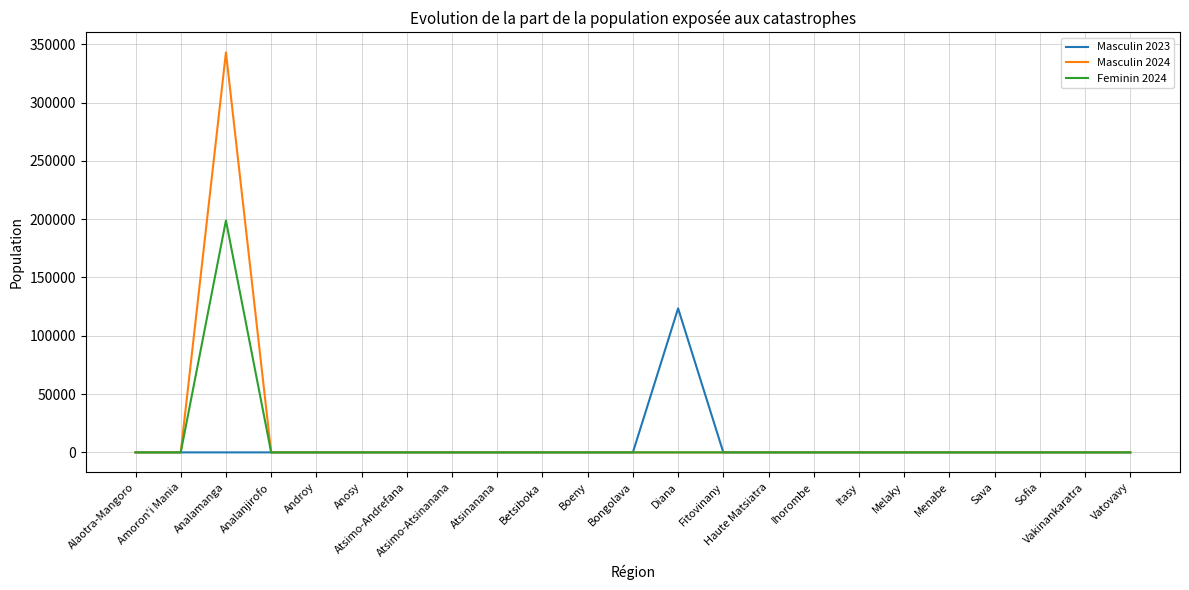

Which series has the largest range (max minus min)?

Masculin 2024